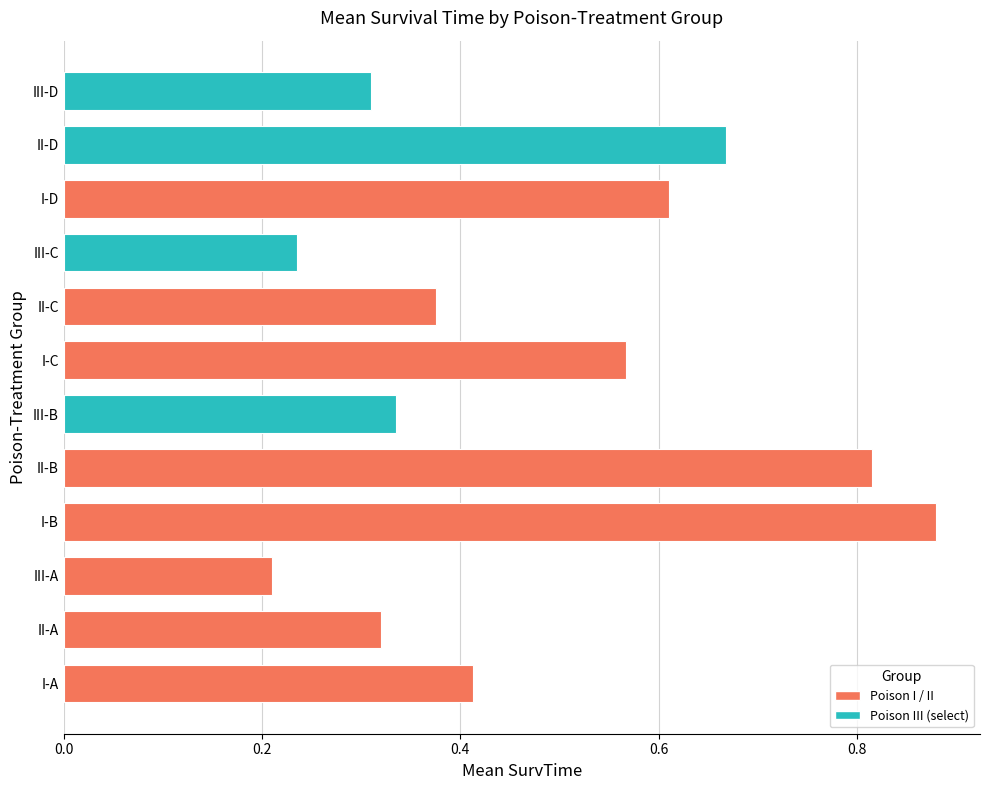

Where is the data nearest to the value 0?

III-A